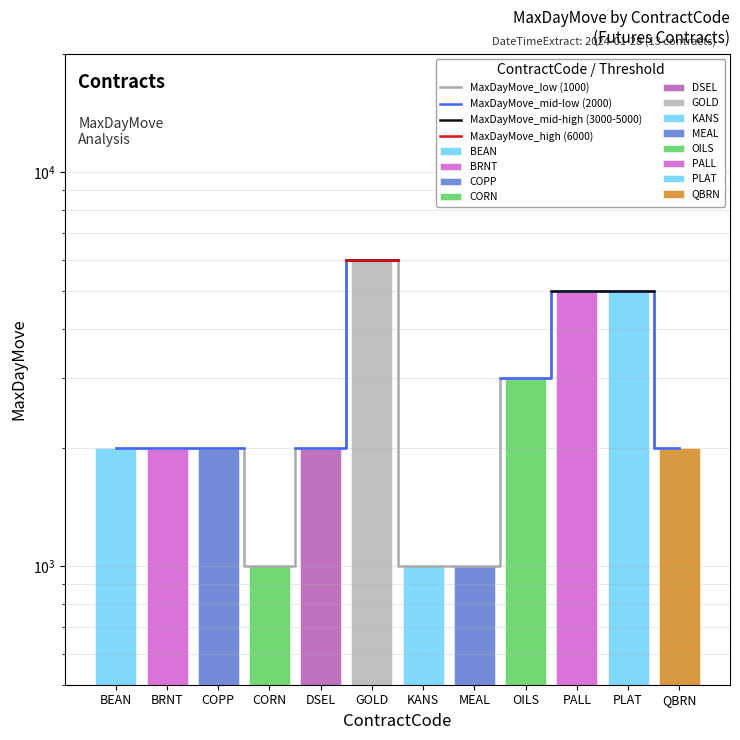

What is the label of the 10th bar from the left?

PALL